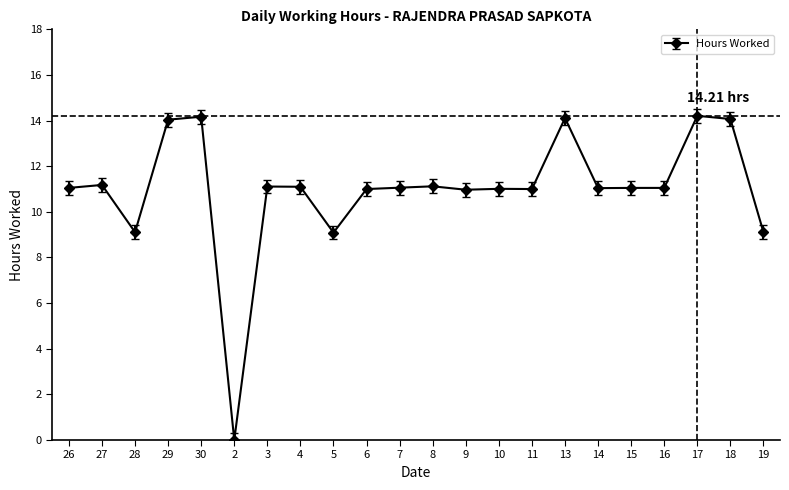

What is the approximate value at 14?

11.0